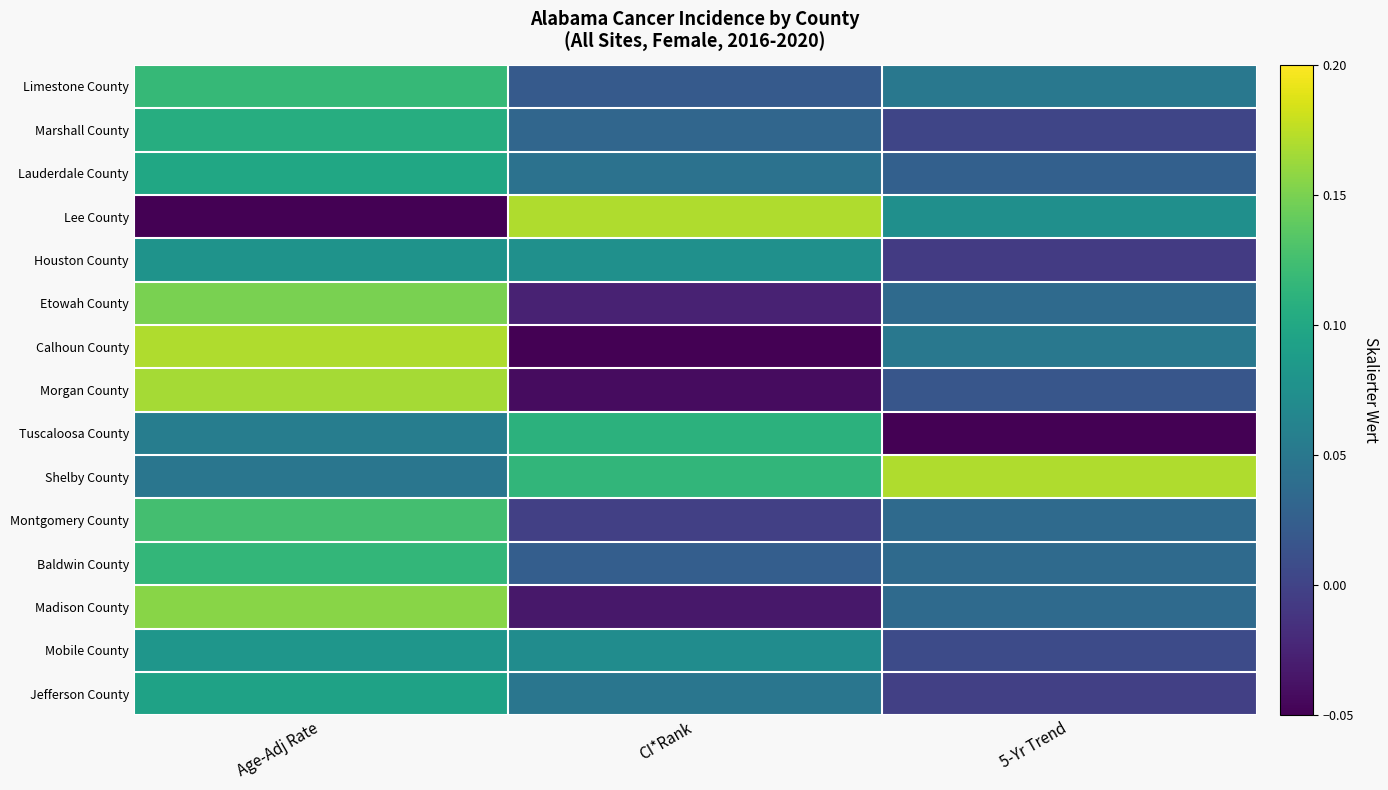

Between CI*Rank and 5-Yr Trend, which is larger?

CI*Rank